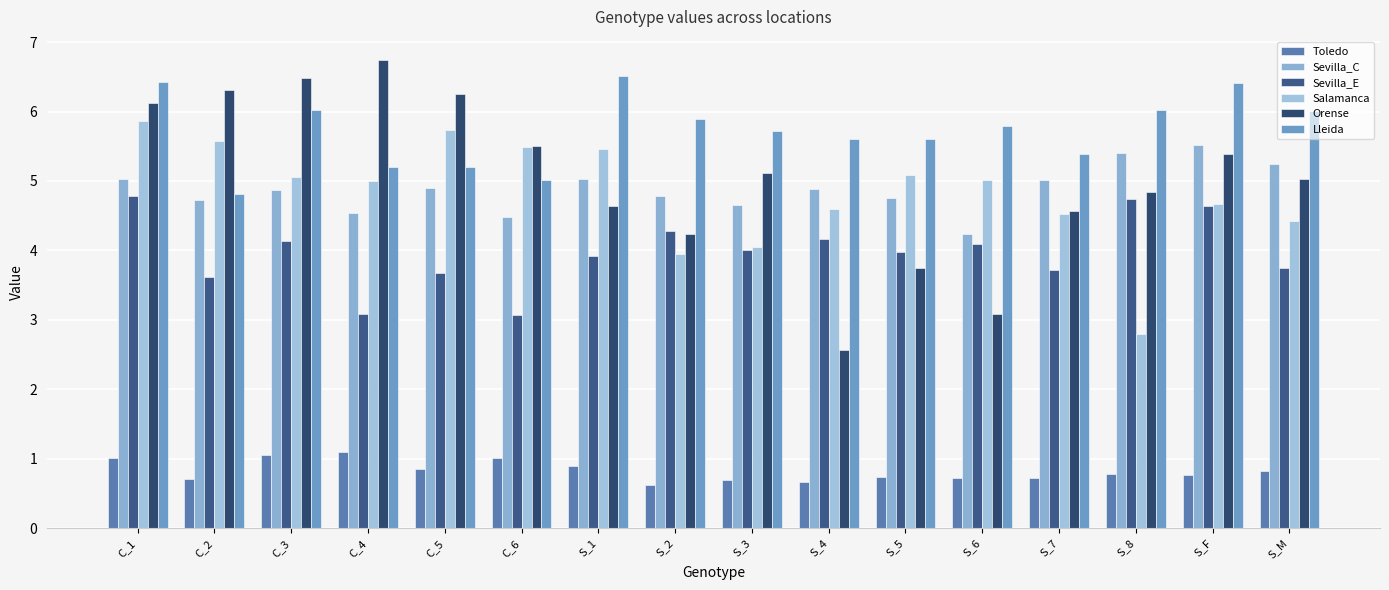

The value of Sevilla_C at C_2 is 4.7. True or false?

True